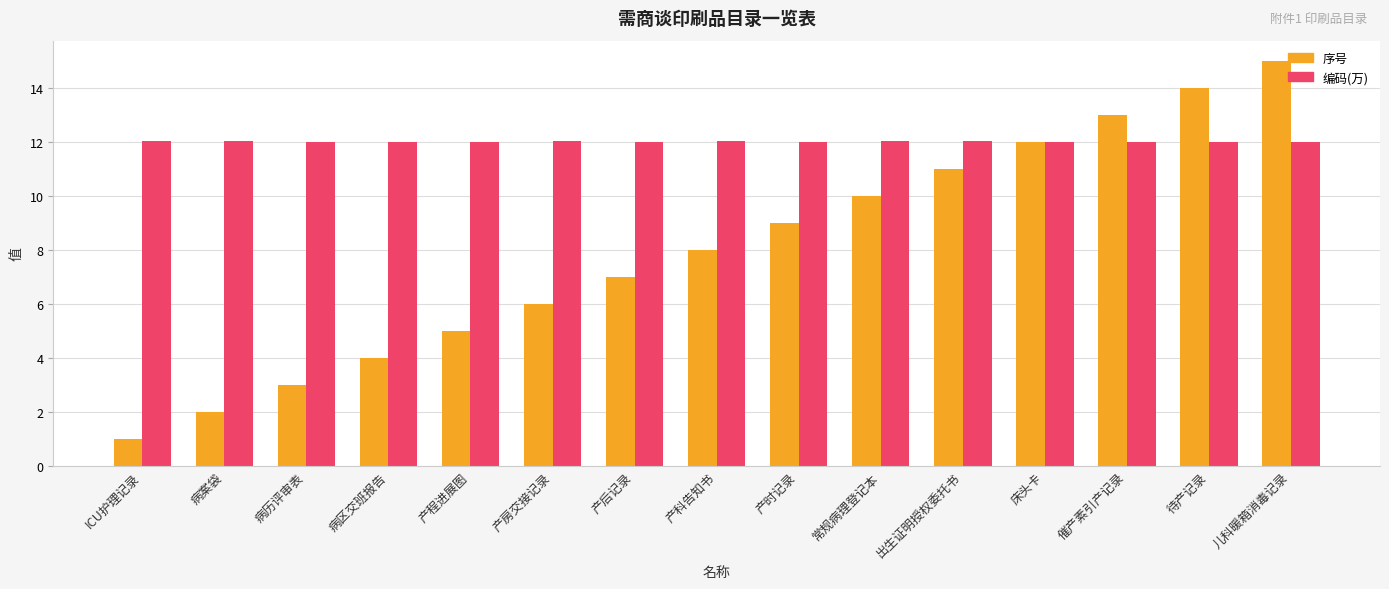

List the series in order of their peak value, lowest first.

编码(万), 序号